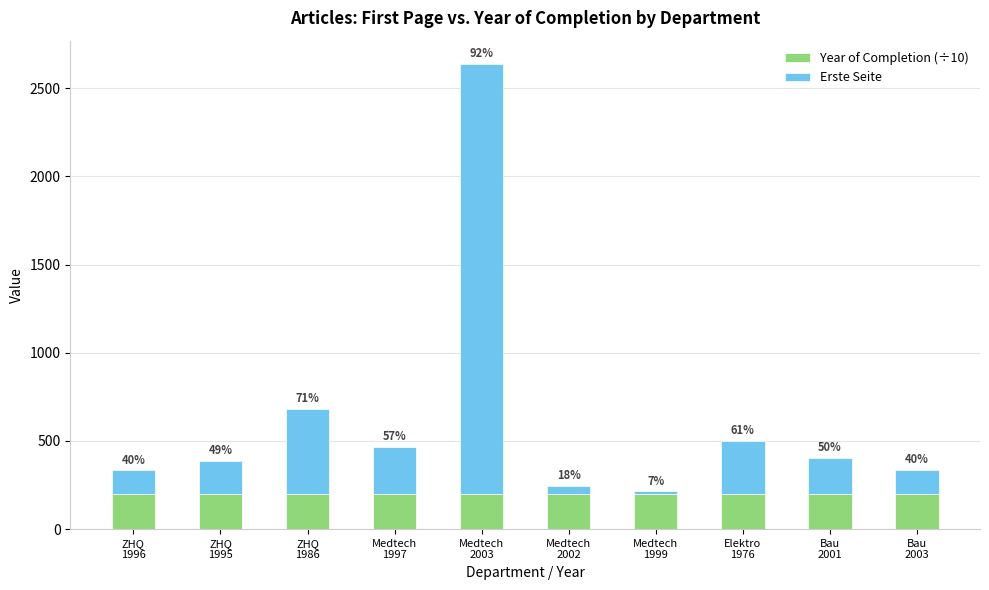

Are the bars horizontal?

No